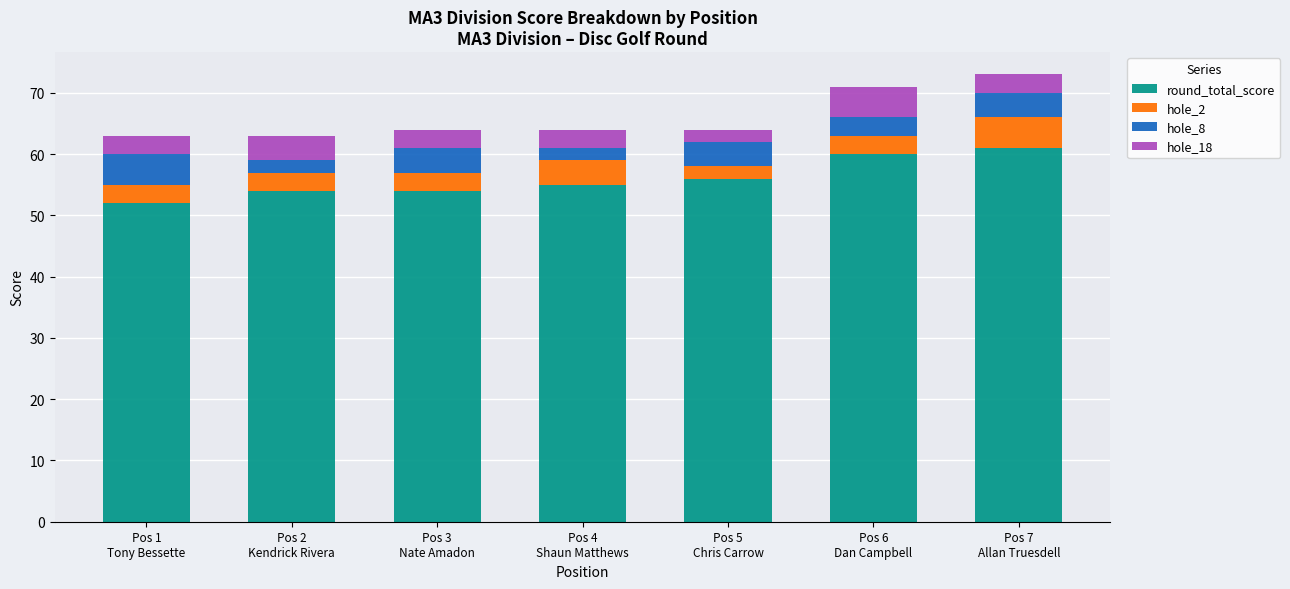

Does the chart contain stacked bars?

Yes